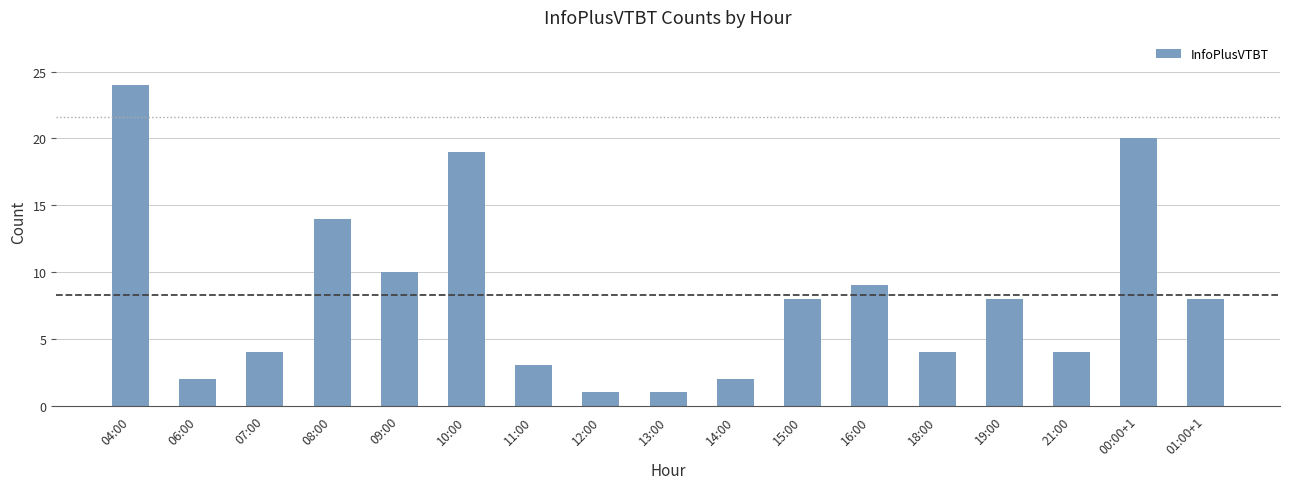

Are the bars horizontal?

No